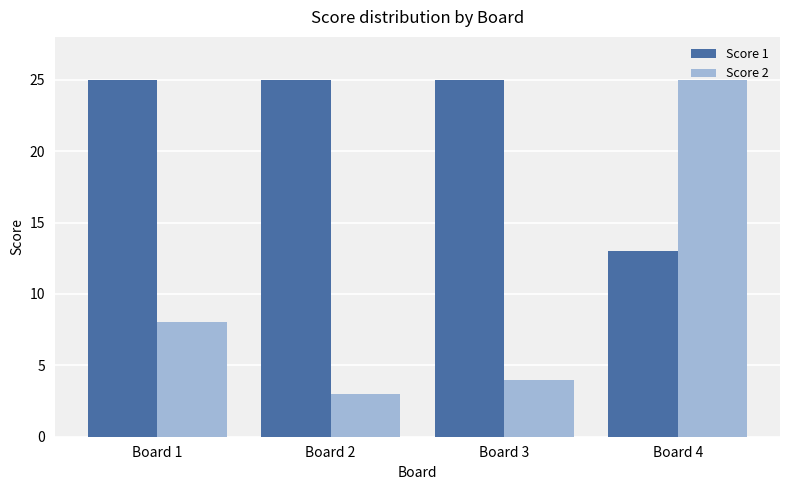

Rank the series by their average value, from lowest to highest.

Score 2, Score 1